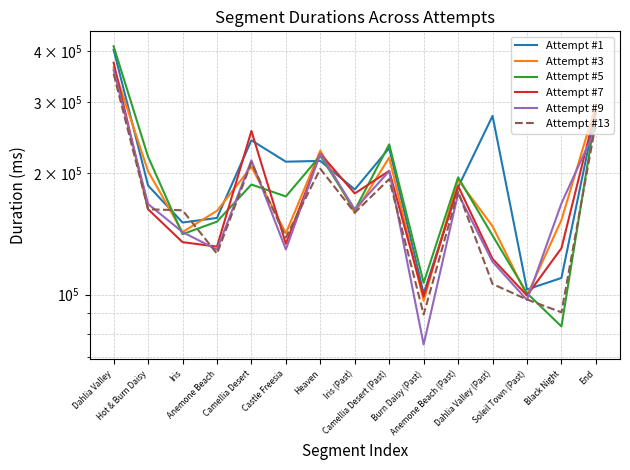

At which category does Attempt #7 reach its first local peak?

Camellia Desert